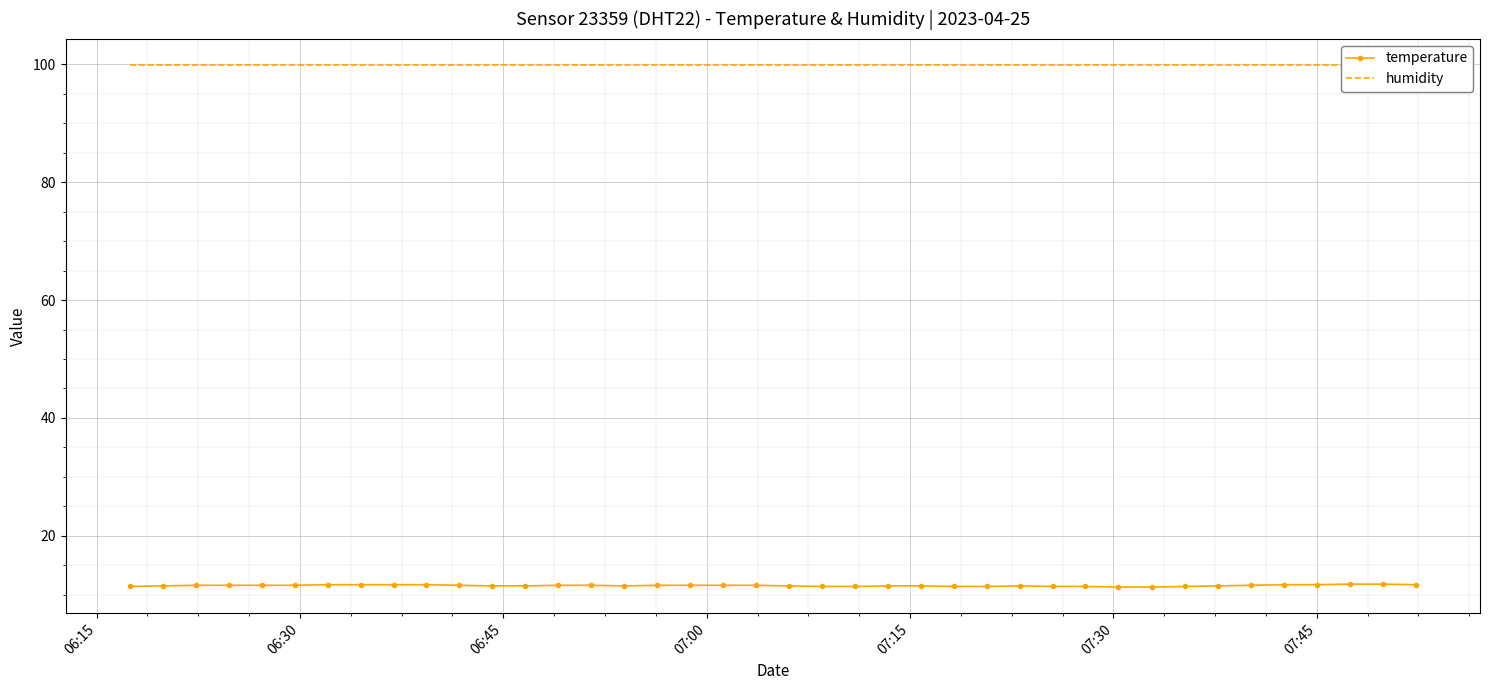

True or false: temperature has more than 0 interior local peaks.

True